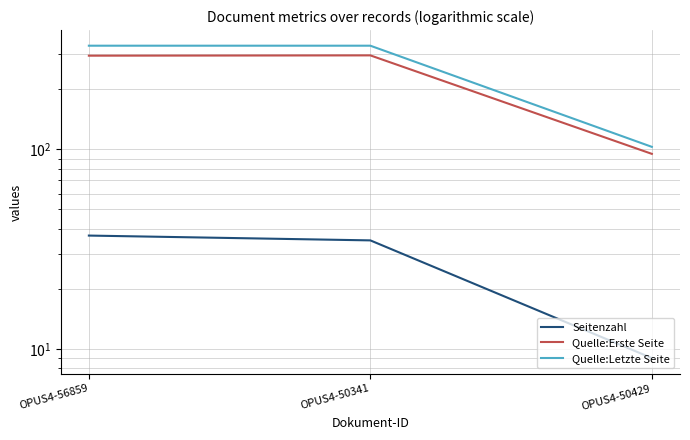

Reading left to right, extract all data points from this chart.

Seitenzahl: OPUS4-56859=37	OPUS4-50341=35	OPUS4-50429=9
Quelle:Erste Seite: OPUS4-56859=295	OPUS4-50341=296	OPUS4-50429=95
Quelle:Letzte Seite: OPUS4-56859=331	OPUS4-50341=331	OPUS4-50429=103